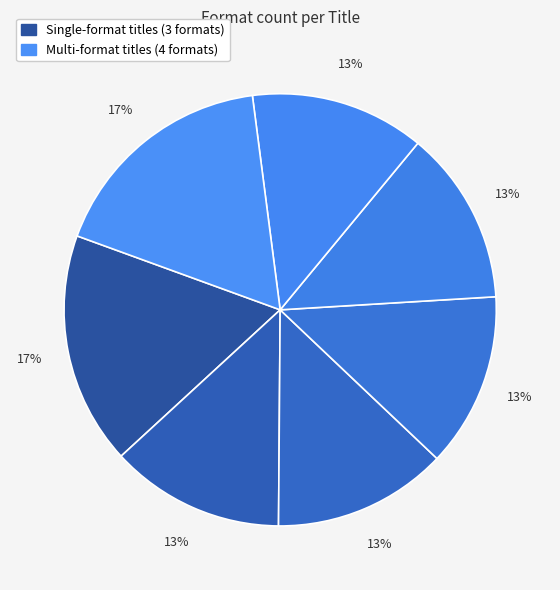

Count the number of slices in the pie.

7